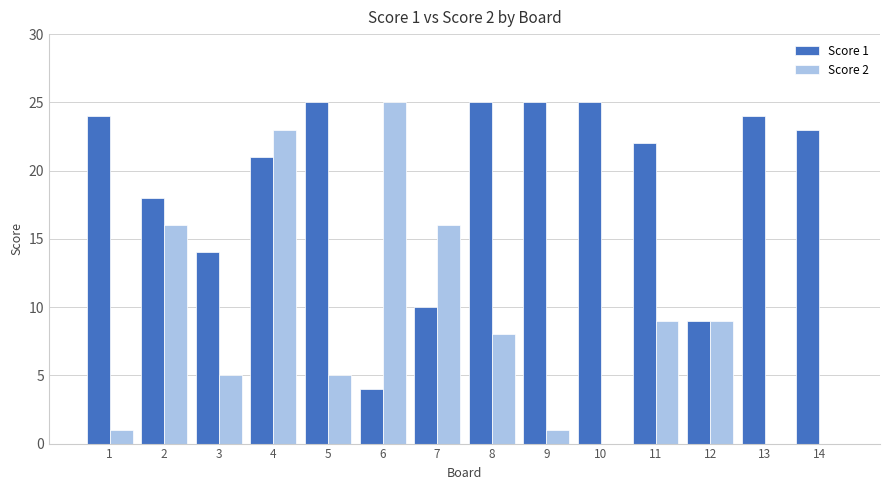

Count the number of data series in this chart.

2